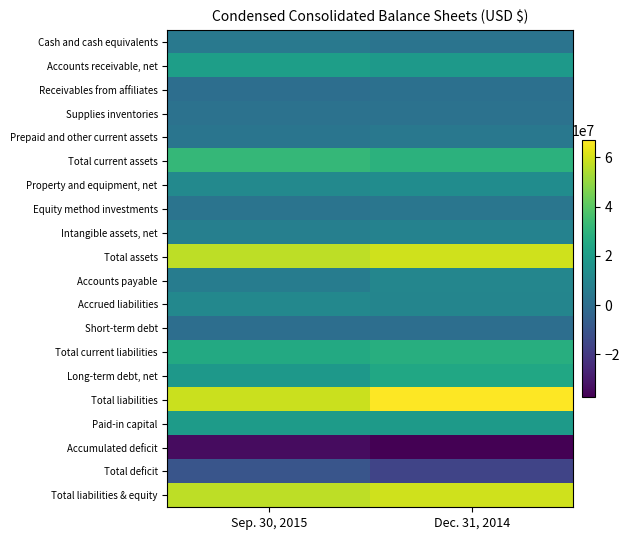

What is the maximum value shown in the chart?

66925674